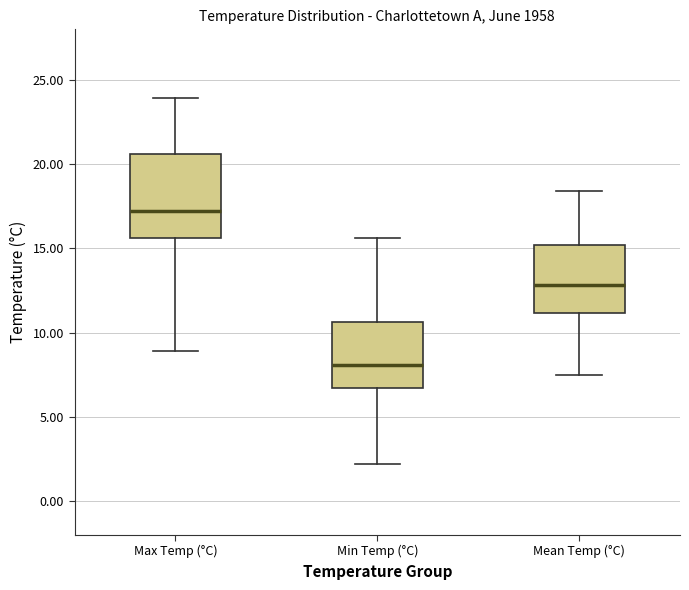

Which box is the tallest, from its lower edge to its upper edge?

Max Temp (°C)